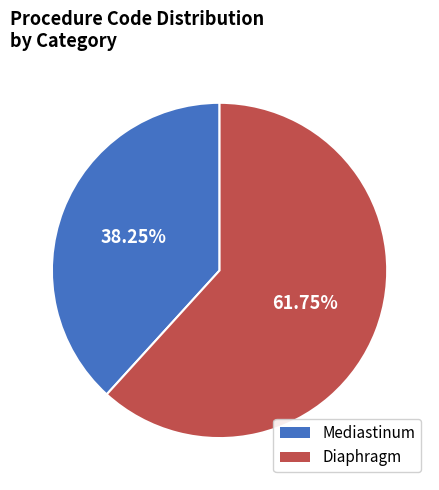

Which slice is the largest?

Diaphragm